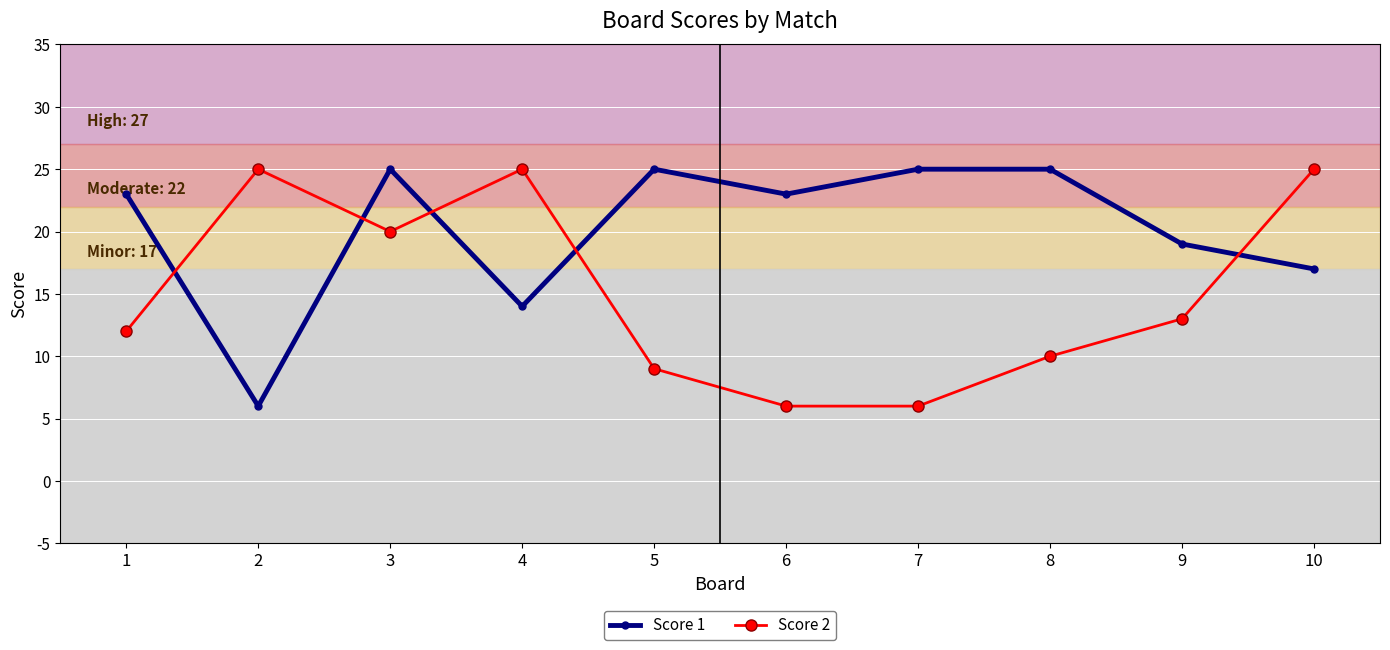

What is the difference between the second highest and second lowest values in the Score 2 series?

19